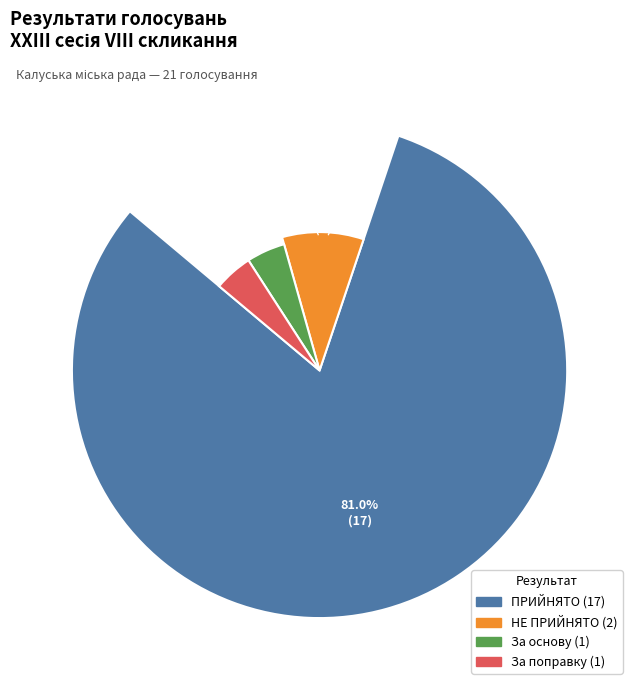

Is it true that За основу is 1% of the pie?

False